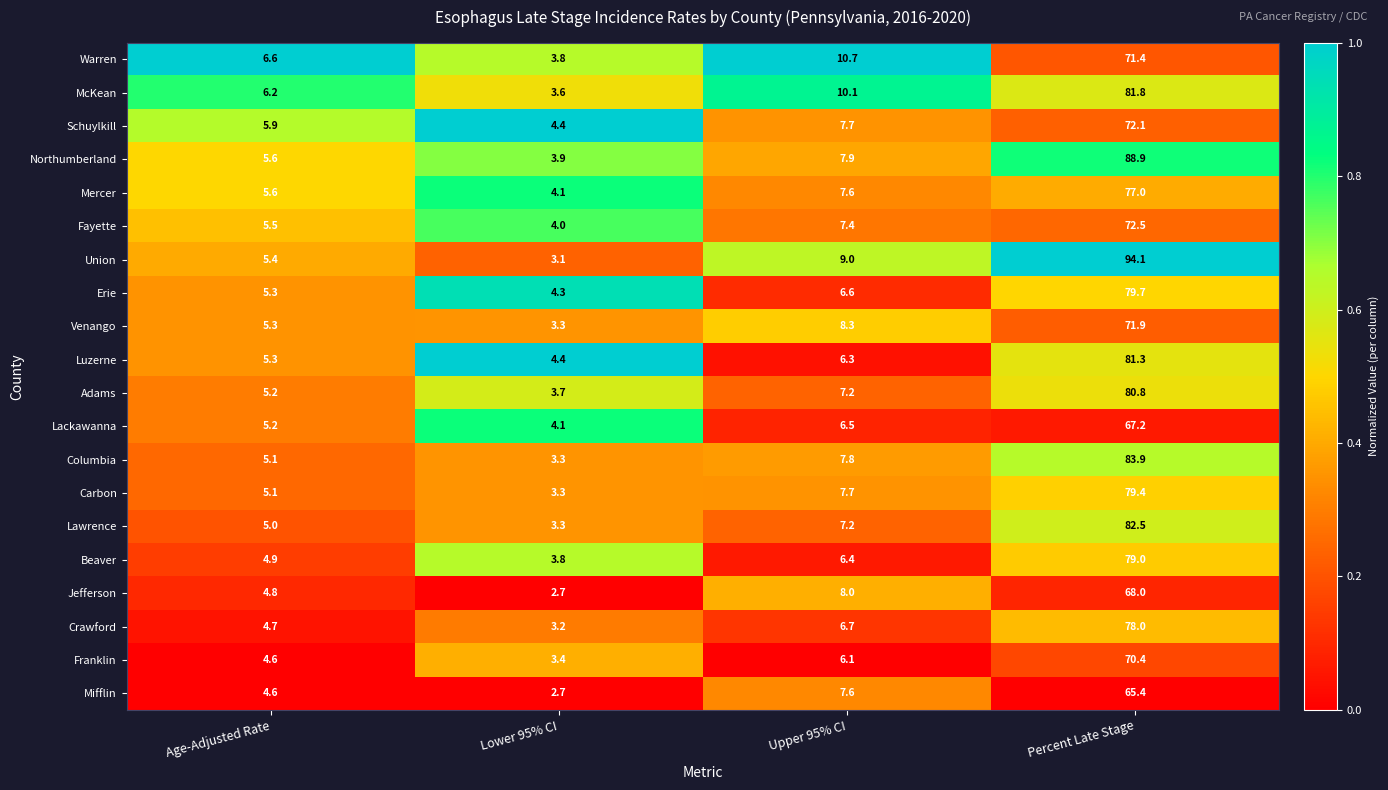

Which series has the largest total across all categories?

Union